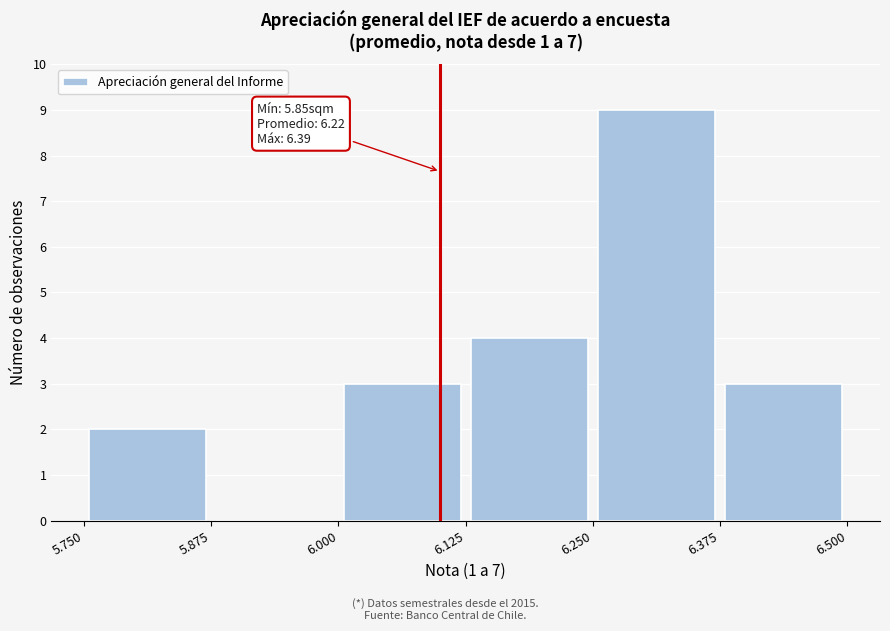

Over which range of the x-axis is the bar tallest?

6.250 to 6.375